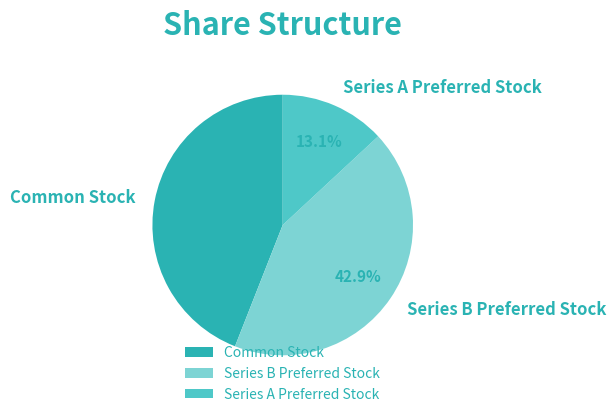

How many segments does this pie chart have?

3